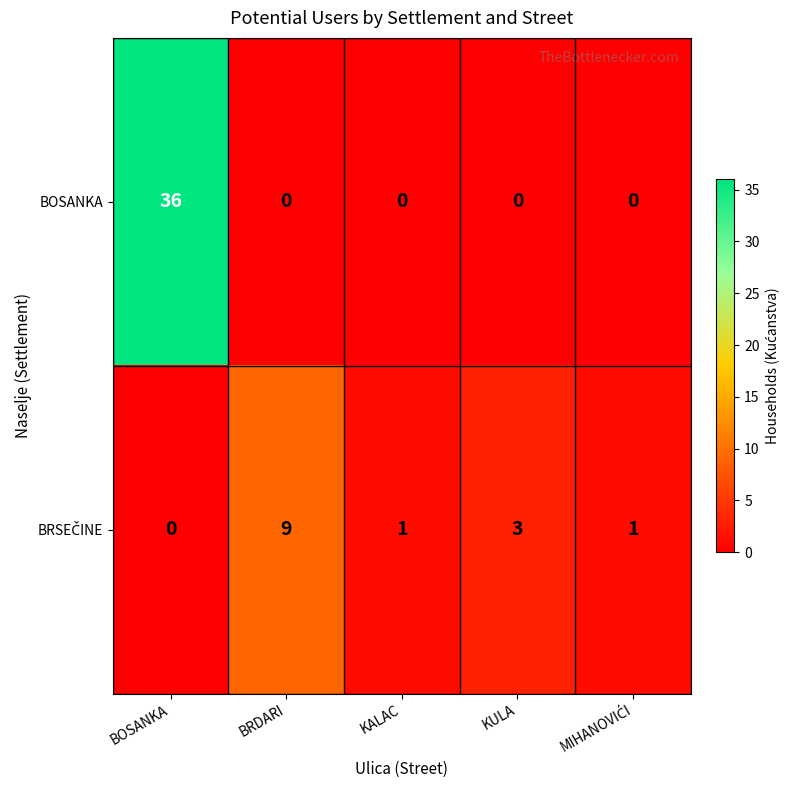

Which series has the largest range (max minus min)?

BOSANKA